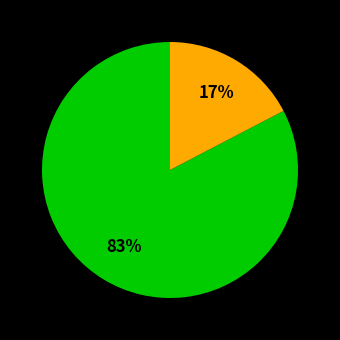

How many slices are in this pie chart?

2